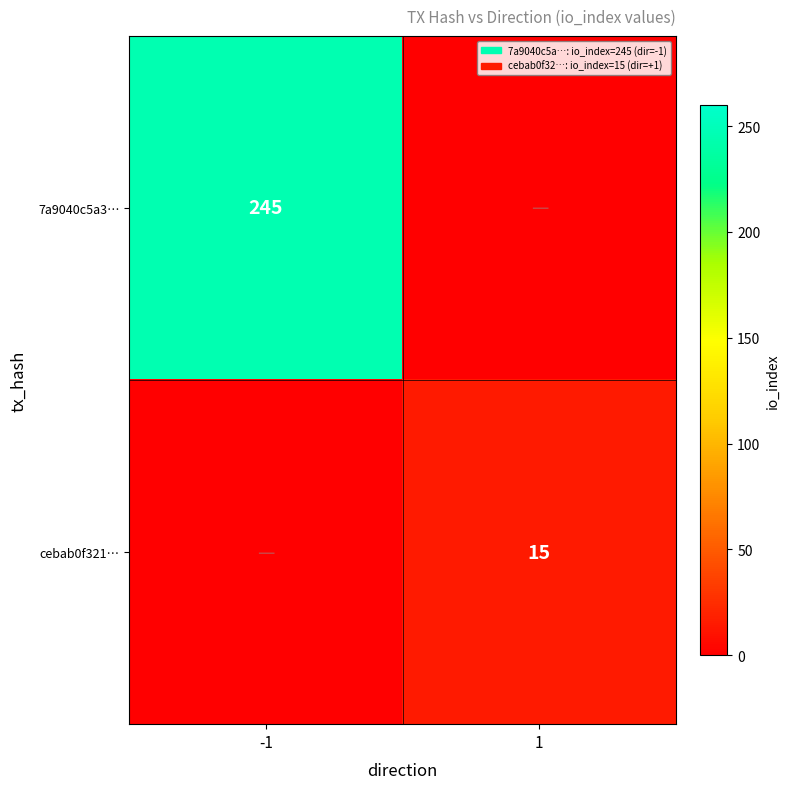

The 7a9040c5a3… series shows 245 at -1. True or false?

True